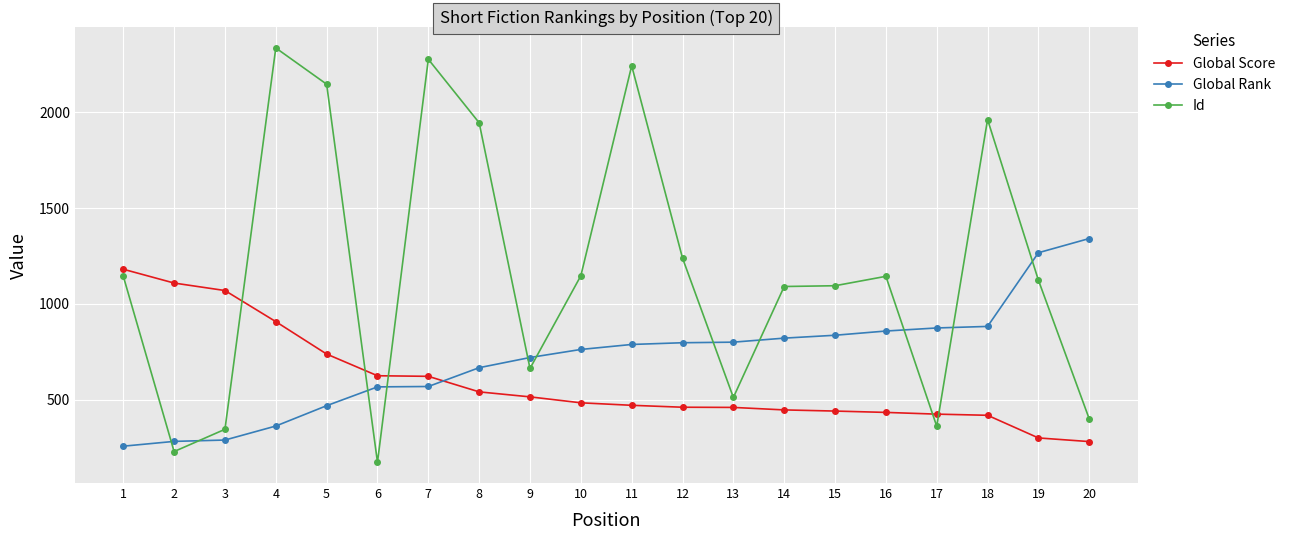

At how many categories does at least one series exceed 1584?

6